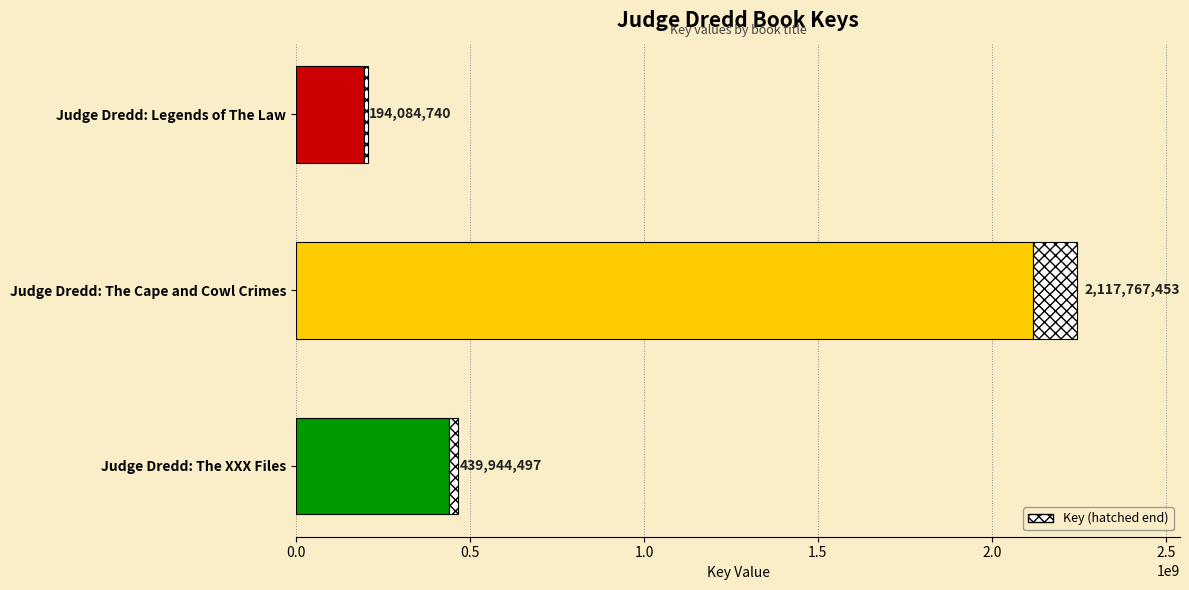

Which category has the highest value across all series?

Judge Dredd: The Cape and Cowl Crimes